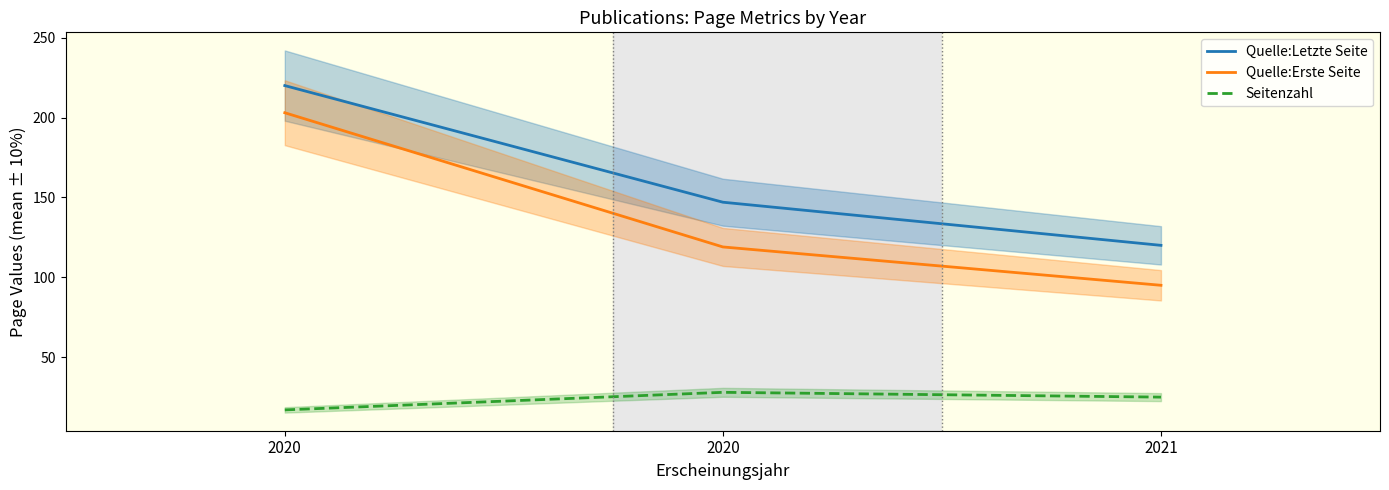

Which series has the widest spread of values?

Quelle:Erste Seite